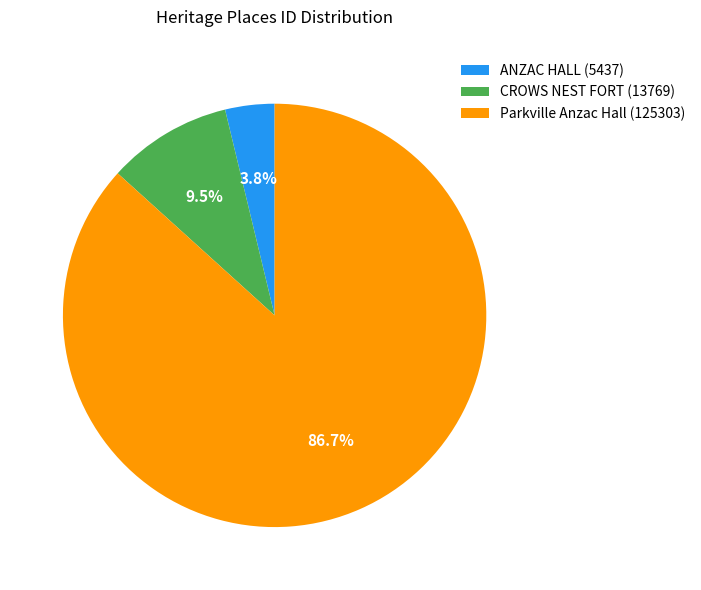

Is there a majority slice in this chart?

Yes